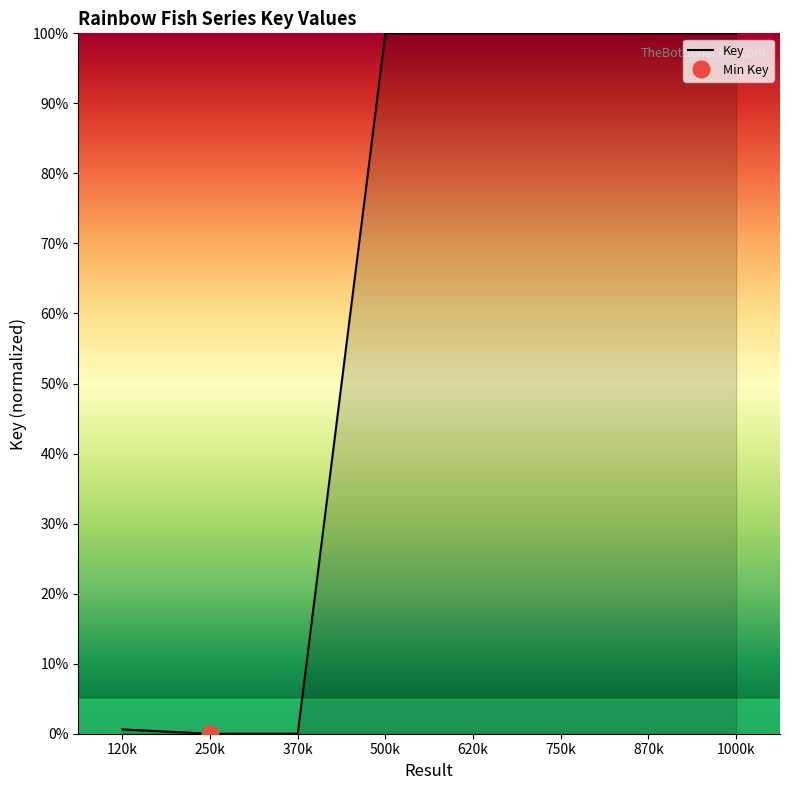

The Key series shows 160.7 at 1000k. True or false?

False